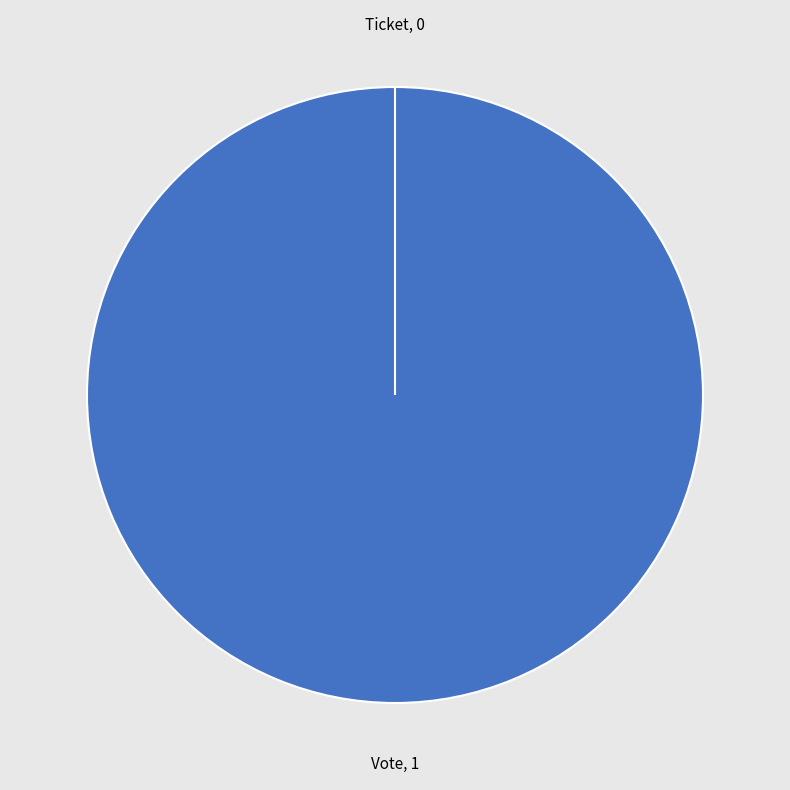

Which category accounts for the majority?

Vote